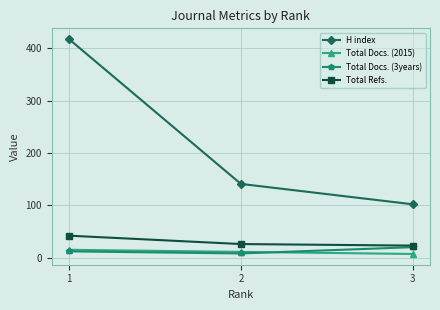

Between 1 and 3, which series saw the biggest shift?

H index